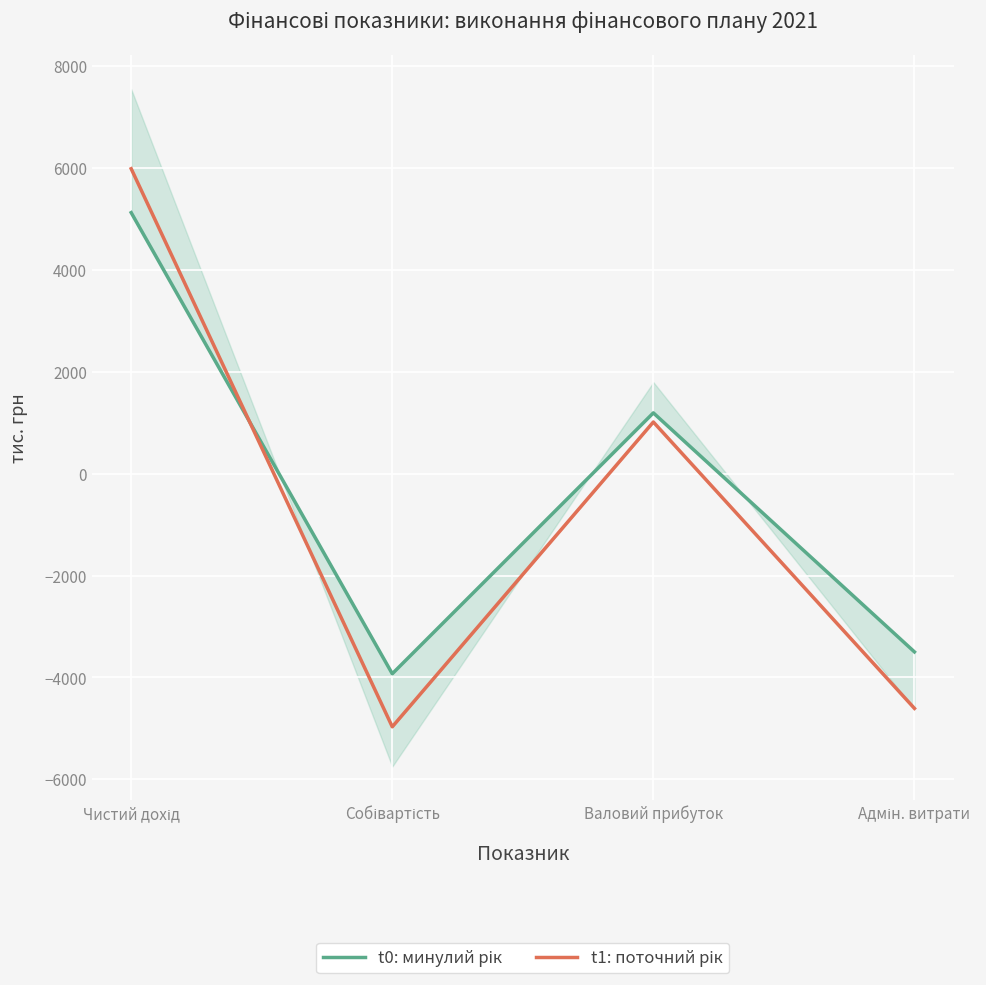

What are all the series names shown in the legend?

t0: минулий рік, t1: поточний рік